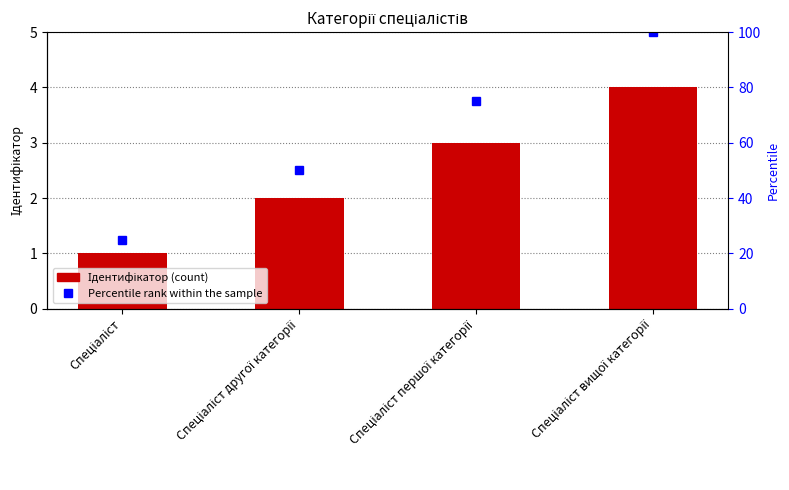

What position from the right is Спеціаліст вищої категорії?

1